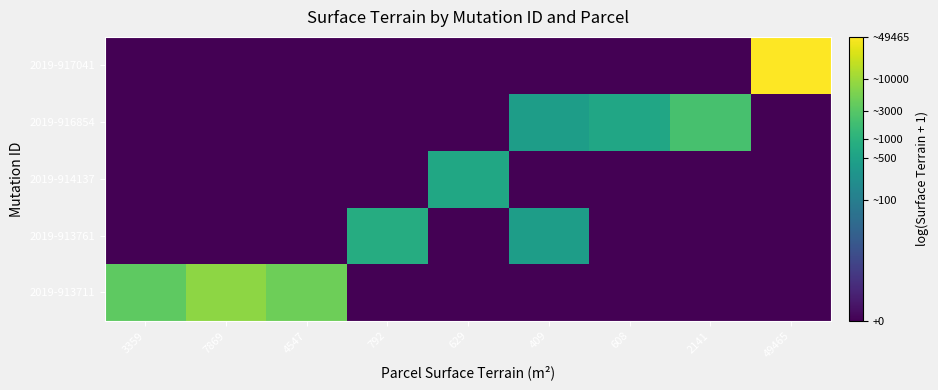

At 409, list the series in order from largest to smallest.

2019-913761, 2019-916854, 2019-913711, 2019-914137, 2019-917041